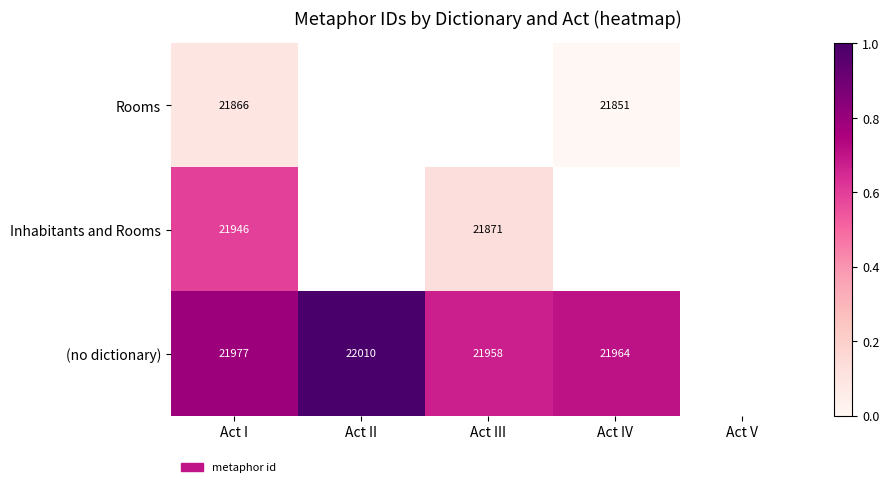

At which label does Inhabitants and Rooms reach its minimum?

Act III